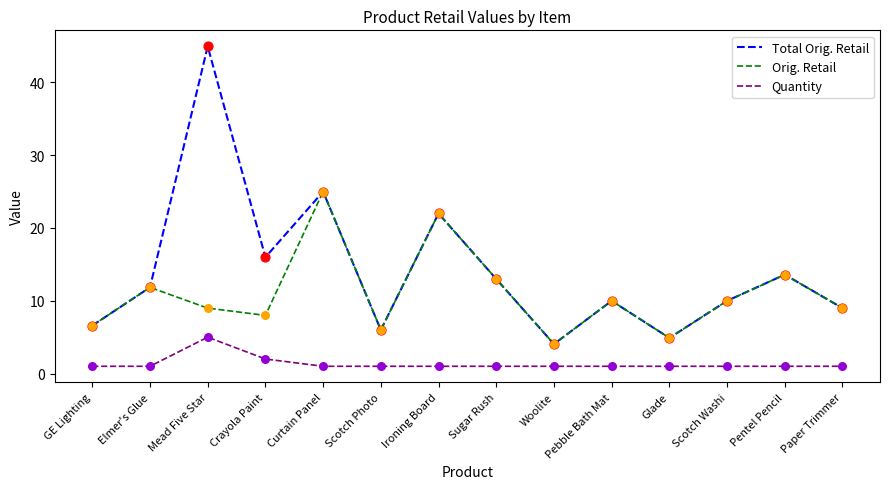

Is the value of Orig. Retail at Sugar Rush greater than the value of Total Orig. Retail at Woolite?

Yes